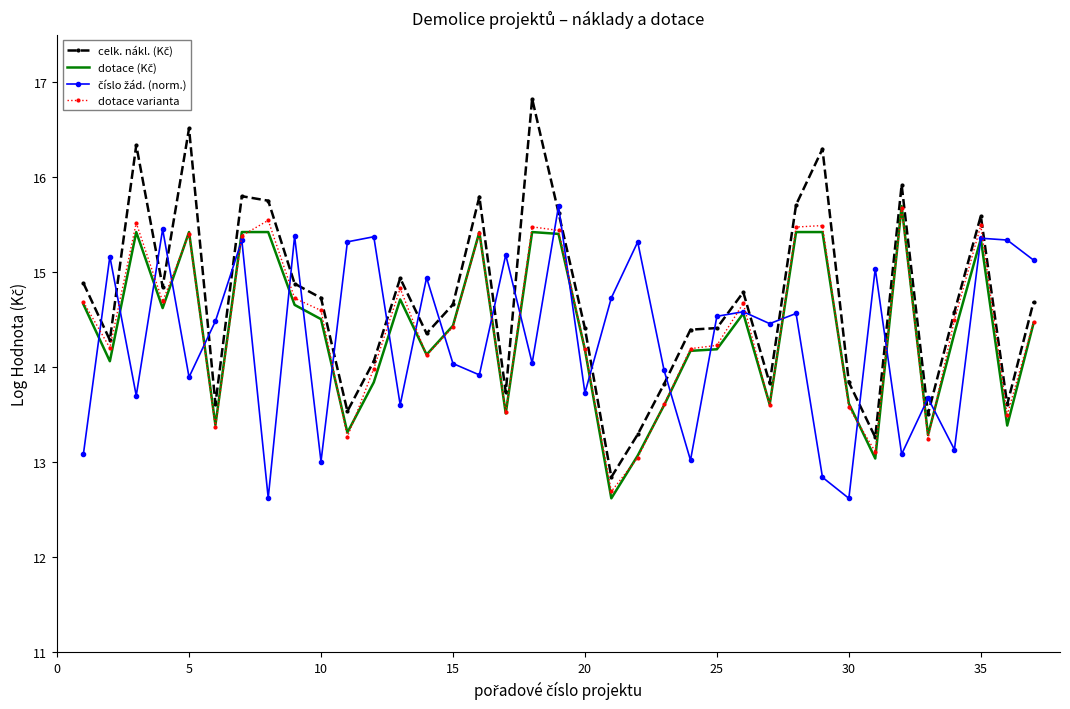

What is the greatest value displayed?

16.8